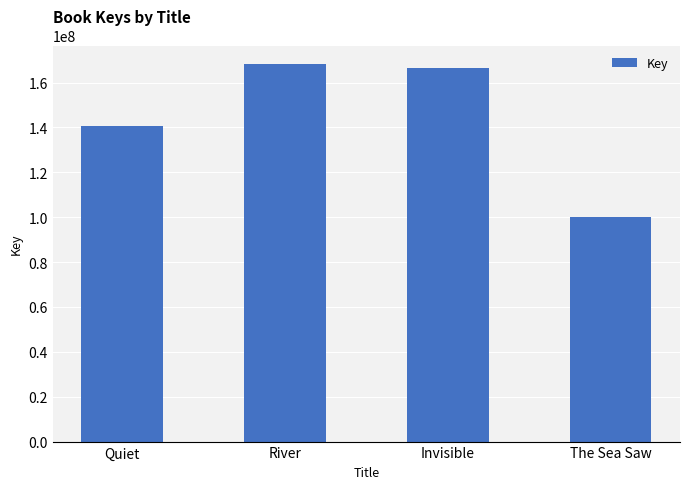

At which category does the chart reach its peak across all series?

River